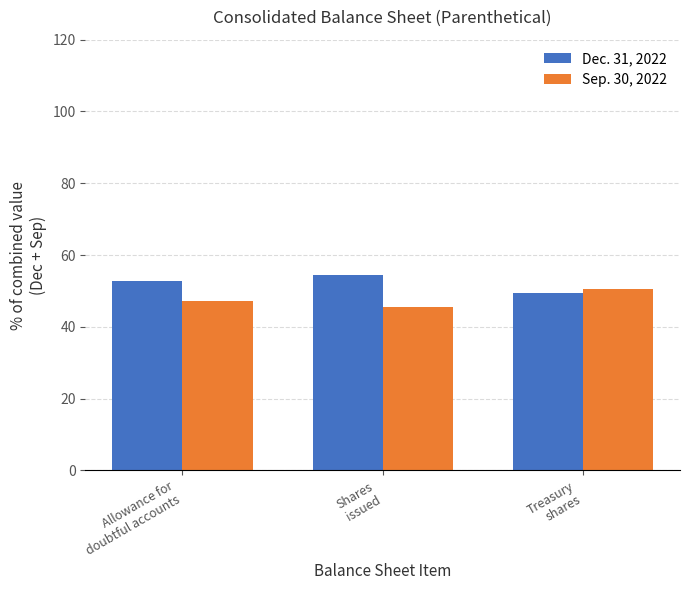

What is the lowest value of the Sep. 30, 2022 series?

45.6